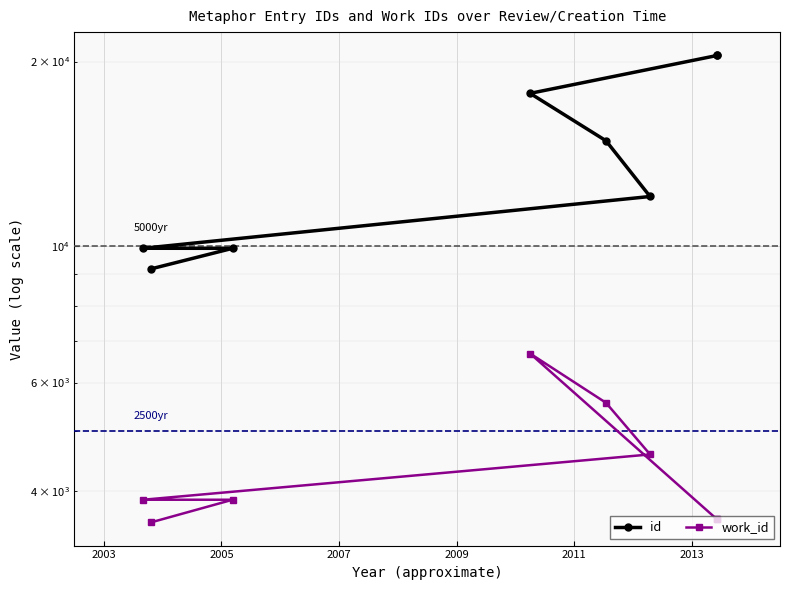

How many lines are shown in the chart?

2